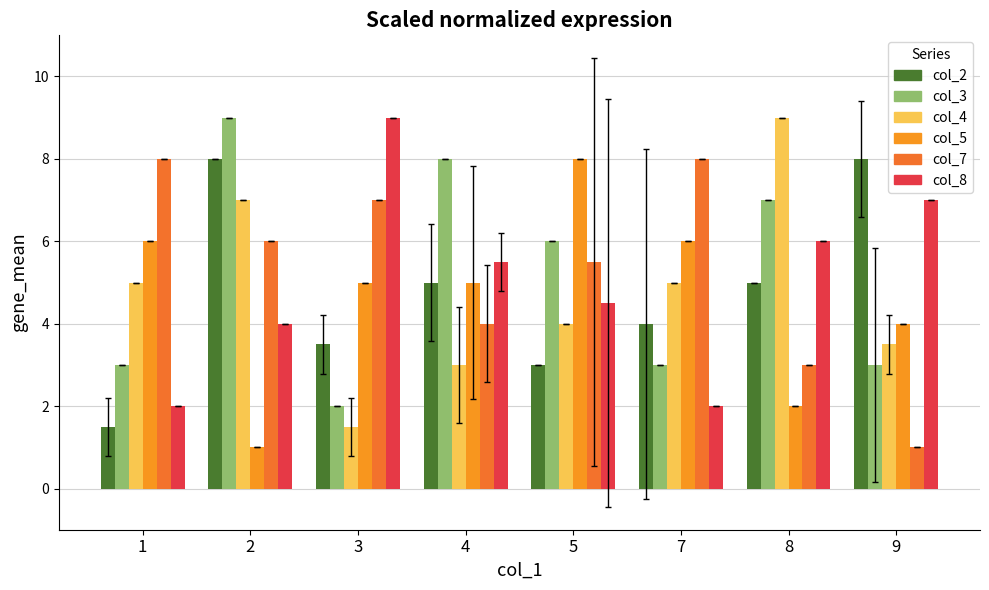

Count the number of categories in the chart.

8